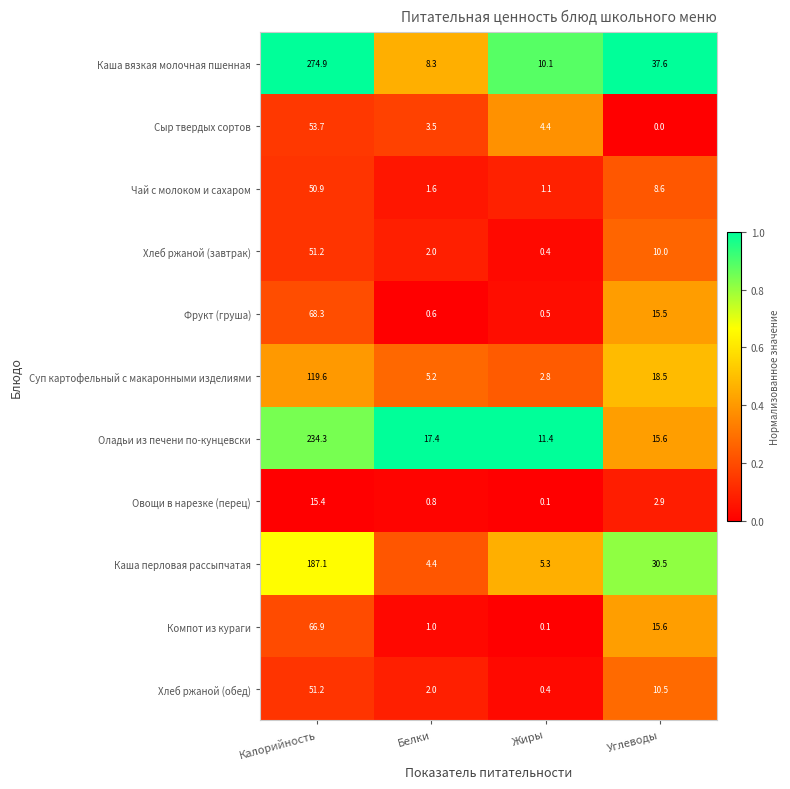

At which category is the sum across all series the highest?

Калорийность